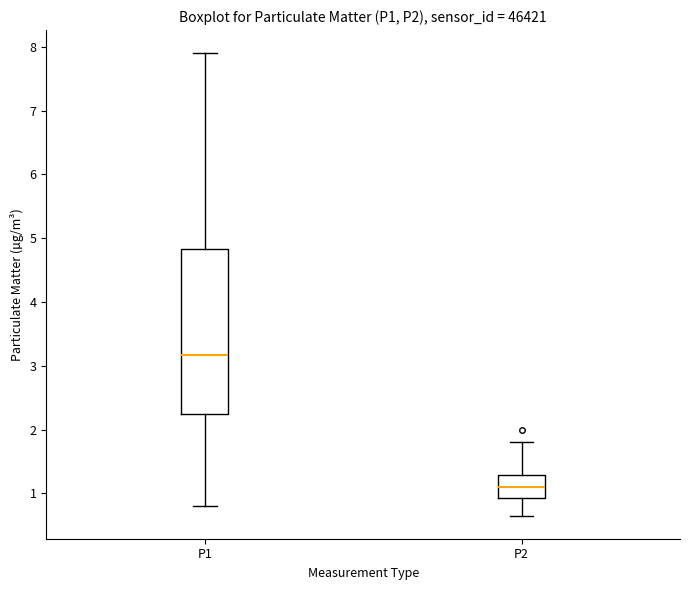

Reading left to right, read every box against the y-axis: the position of its median line, the range the box covers, and the ends of its whiskers. The values are not printed on the chart, so give them approximately, as read against the axis.

P1: median 3.2, box 2.3 to 4.8, whiskers 0.8 to 7.9
P2: median 1.1, box 0.9 to 1.3, whiskers 0.7 to 1.8